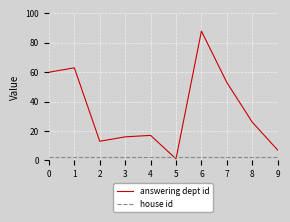

Reading right to left, list all the values displayed in this chart.

answering dept id: 9=7	8=26	7=53	6=88	5=1	4=17	3=16	2=13	1=63	0=60
house id: 9=2	8=2	7=2	6=2	5=2	4=2	3=2	2=2	1=2	0=2